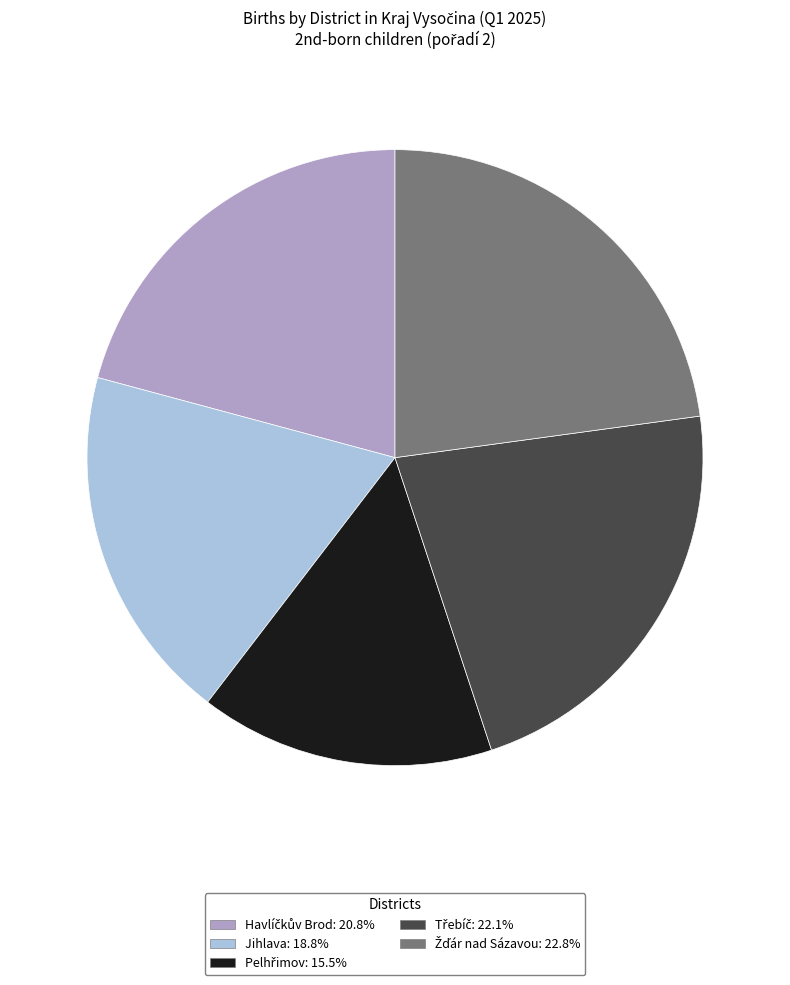

Does Jihlava: 18.8% represent more than half of the total?

No